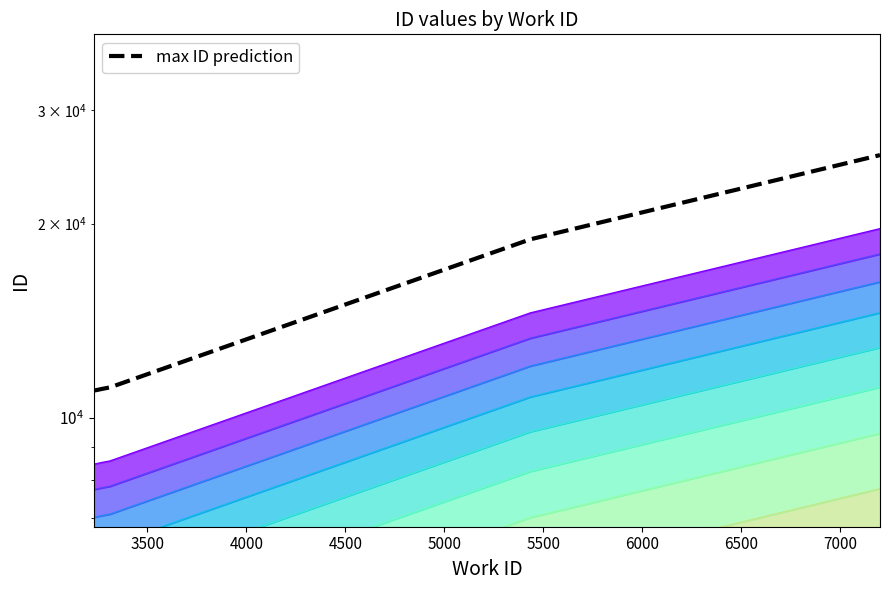

The value at 6000 is 44726.9. True or false?

False